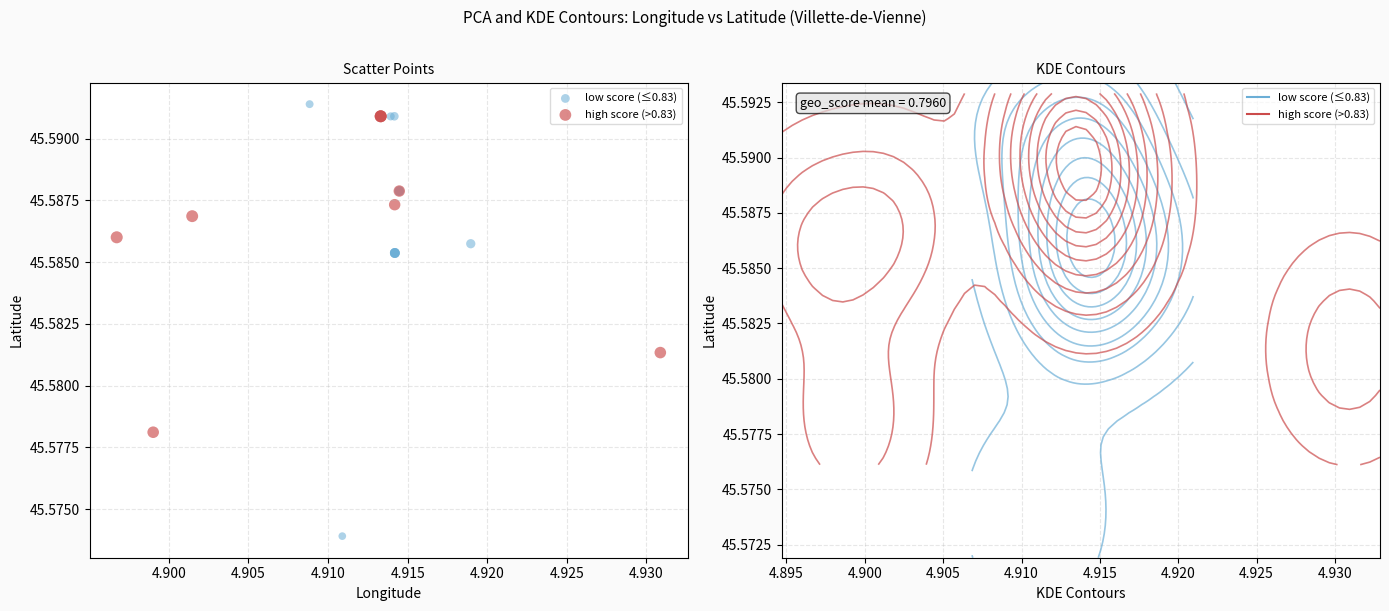

Which series contains the lowest Y value?

low score (≤0.83)